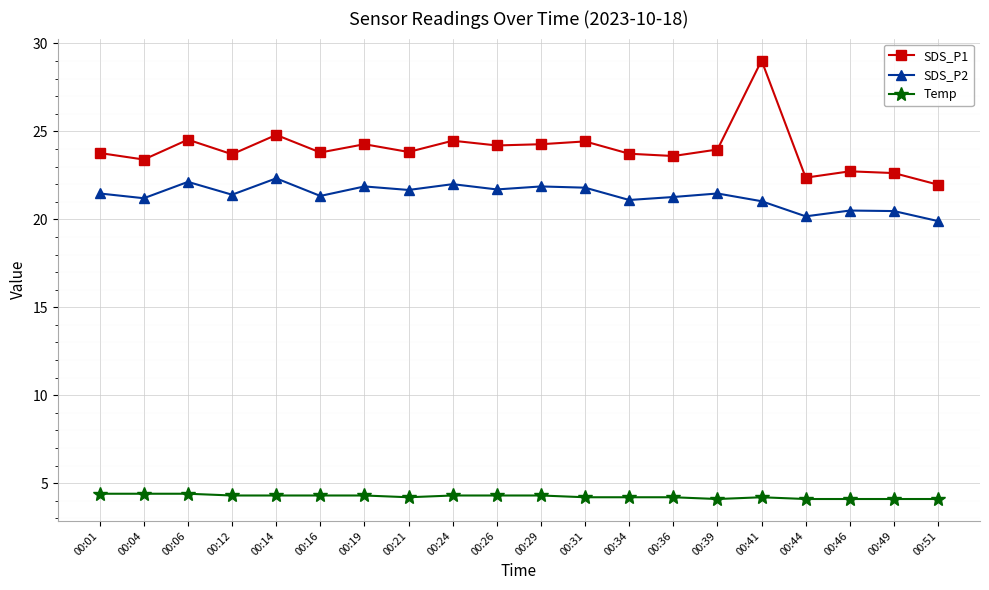

The value of Temp at 00:49 is 4.1. True or false?

True